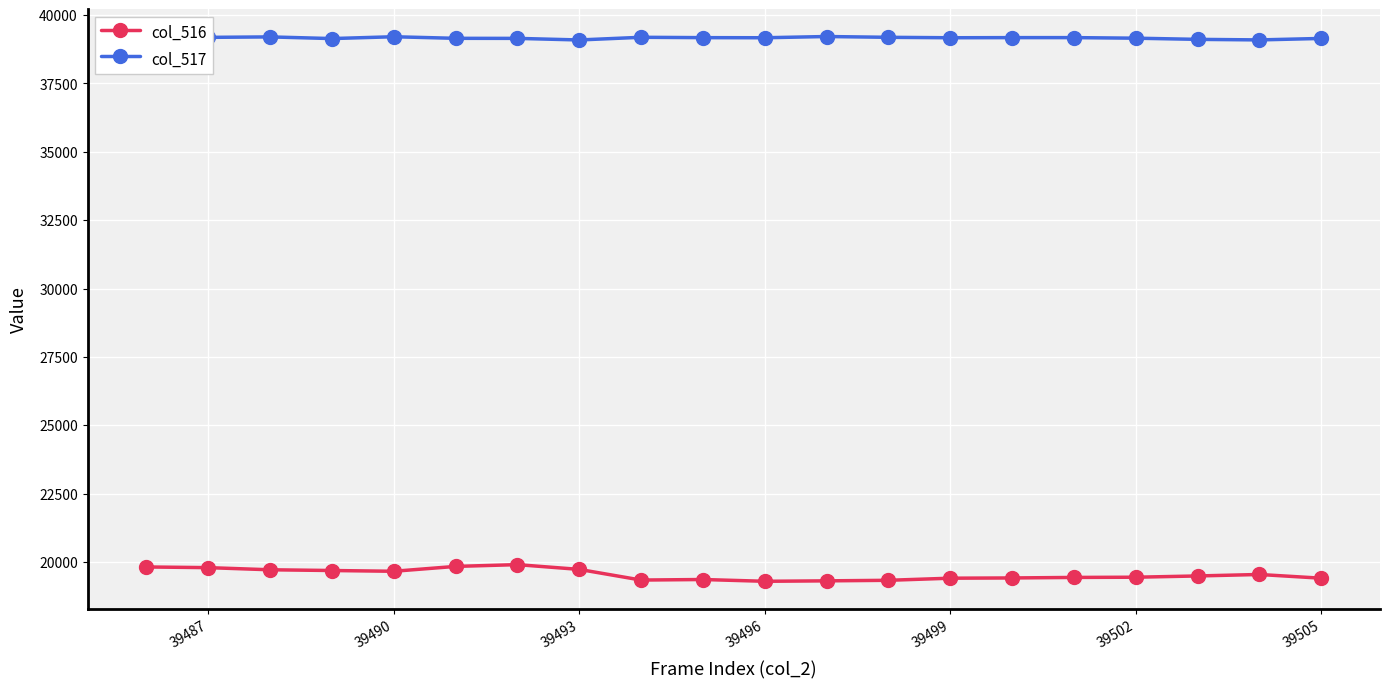

List the series in order of their overall mean, lowest first.

col_516, col_517